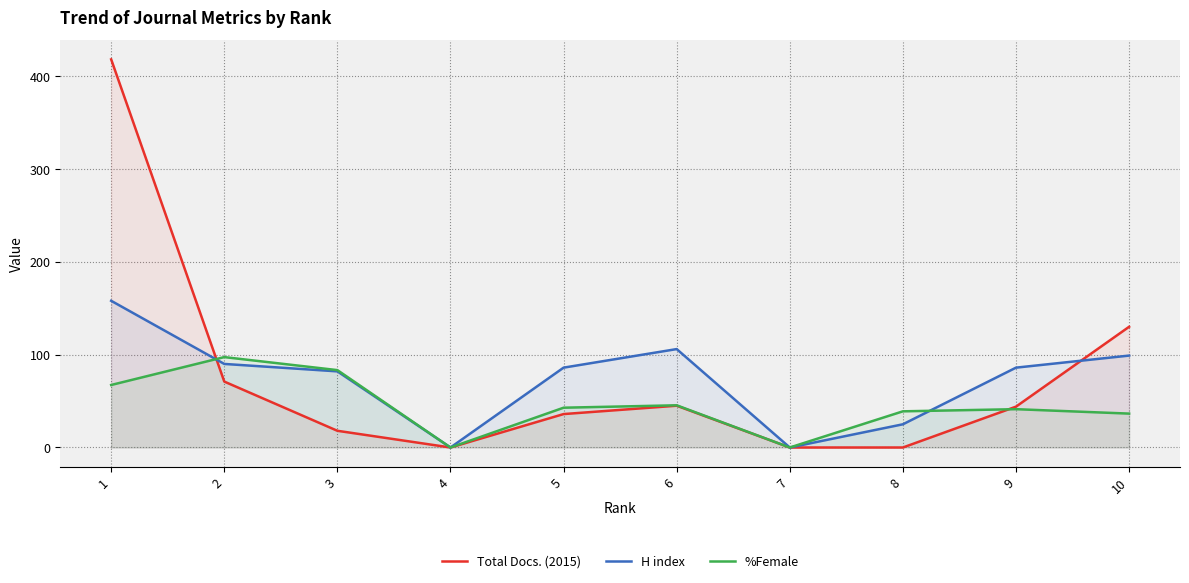

At which category is the sum across all series the highest?

1